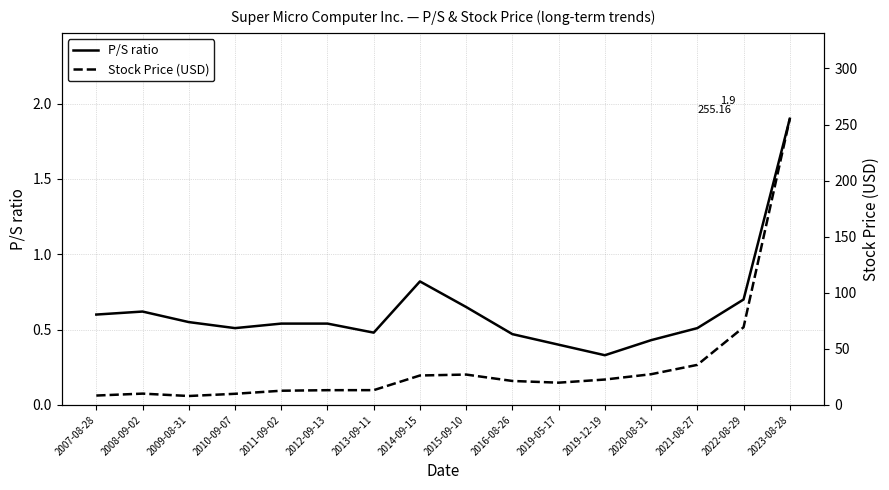

How many data points in Stock Price (USD) are less than 21?

8